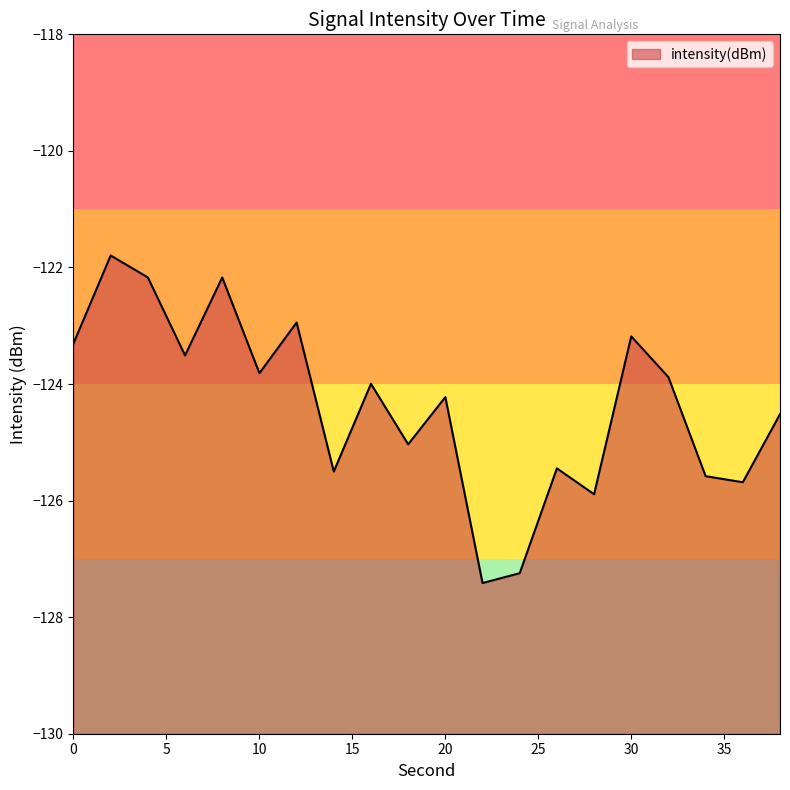

What is the maximum value shown in the chart?

-121.8